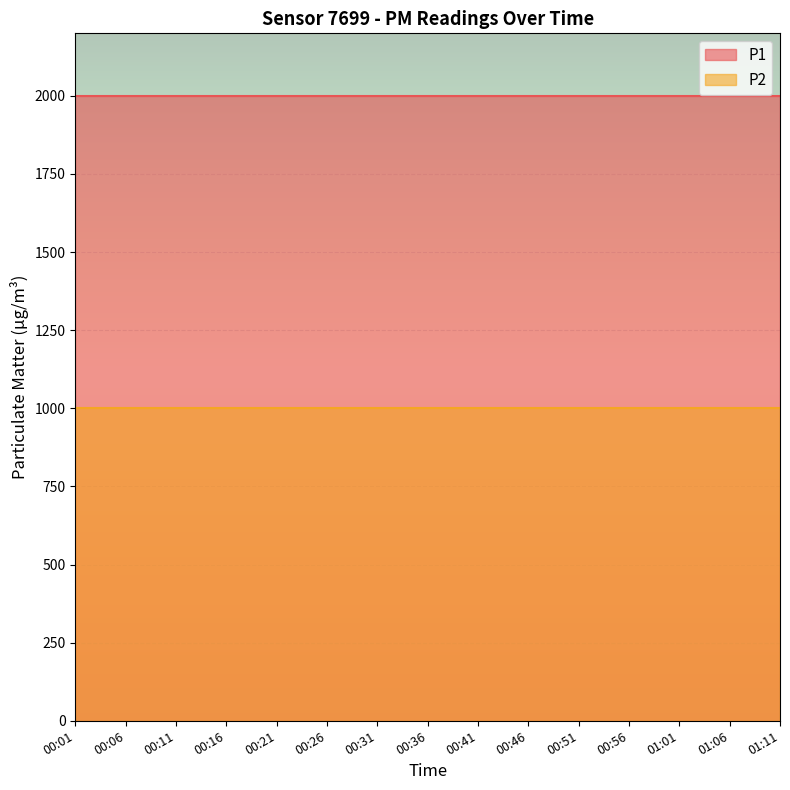

Reading left to right, what are all the values shown in this chart?

P1: 00:01=1999.9	00:06=1999.9	00:11=1999.9	00:16=1999.9	00:21=1999.9	00:26=1999.9	00:31=1999.9	00:36=1999.9	00:41=1999.9	00:46=1999.9	00:51=1999.9	00:56=1999.9	01:01=1999.9	01:06=1999.9	01:11=1999.9
P2: 00:01=999.9	00:06=999.9	00:11=999.9	00:16=999.9	00:21=999.9	00:26=999.9	00:31=999.9	00:36=999.9	00:41=999.9	00:46=999.9	00:51=999.9	00:56=999.9	01:01=999.9	01:06=999.9	01:11=999.9